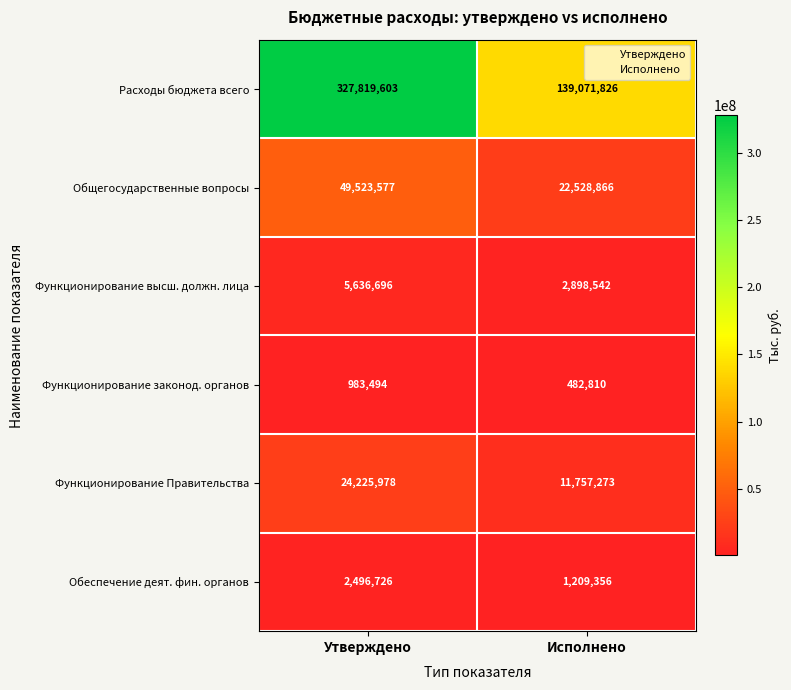

What is the sum of the Расходы бюджета всего values at Исполнено and Утверждено?

466891429